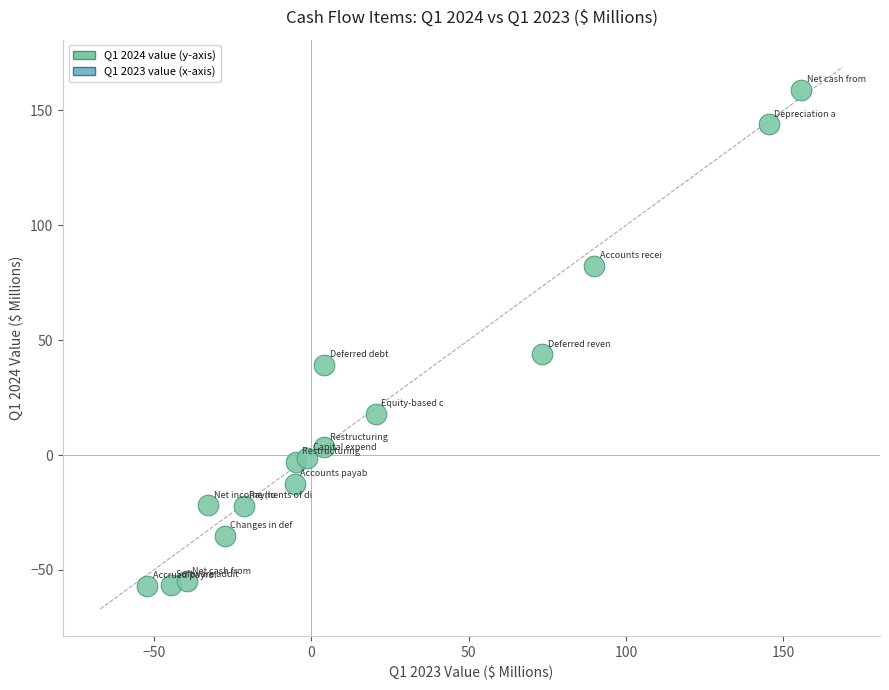

What Y value in the scatter plot is closest to 50?

43.9